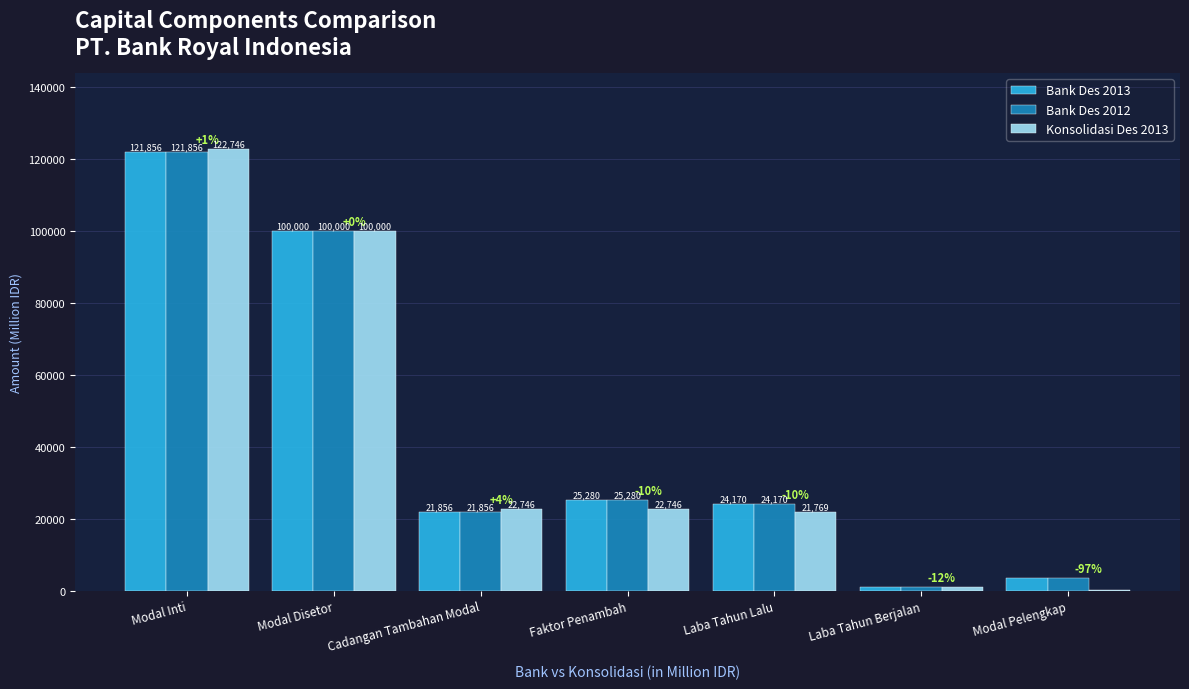

Is it true that Konsolidasi Des 2013 equals 100000 at Modal Disetor?

True